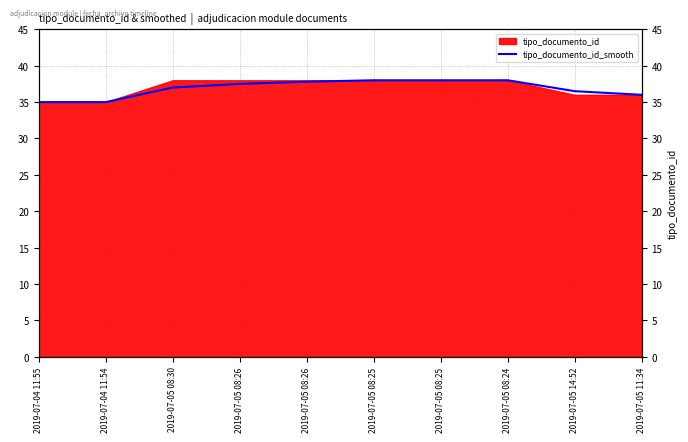

The value at 2019-07-05 08:26 is 37.5. True or false?

True